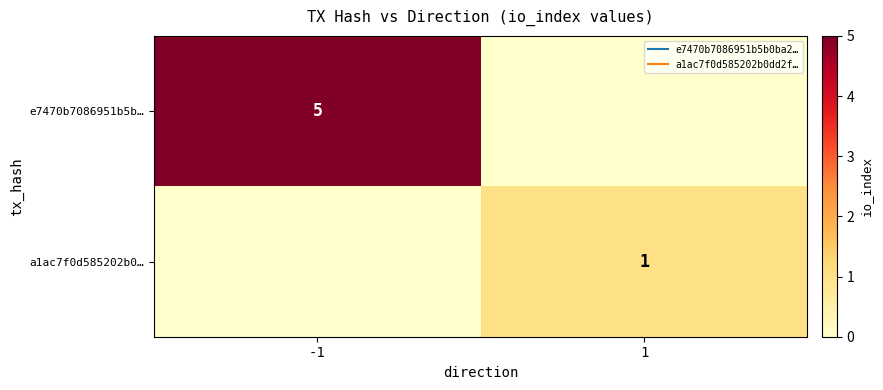

Rank the series by their average value, from highest to lowest.

e7470b7086951b5b…, a1ac7f0d585202b0…